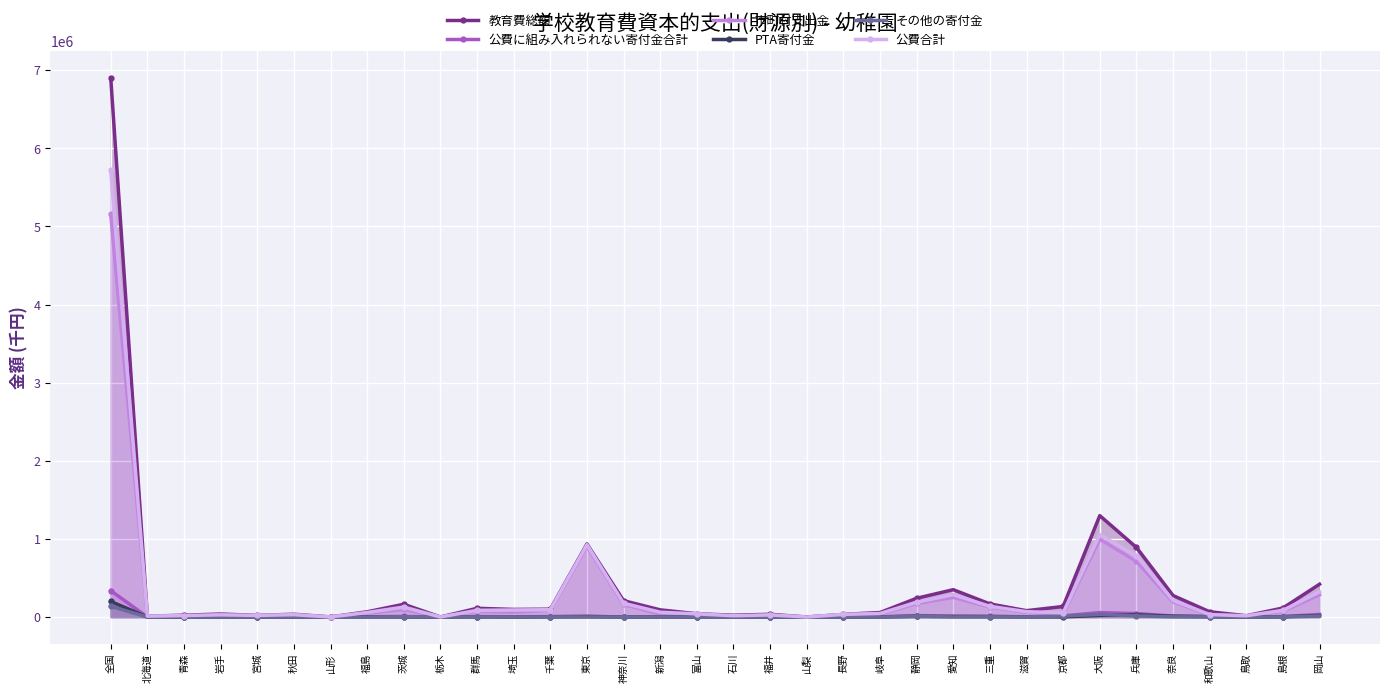

What are all the series names shown in the legend?

教育費総額, 公費に組み入れられない寄付金合計, 市町村支出金, PTA寄付金, その他の寄付金, 公費合計